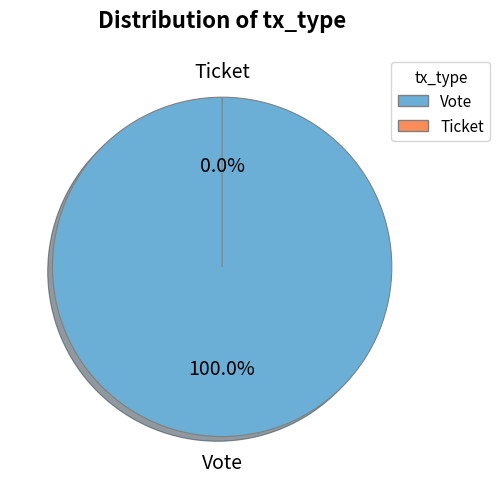

Is Vote the majority of the pie?

Yes